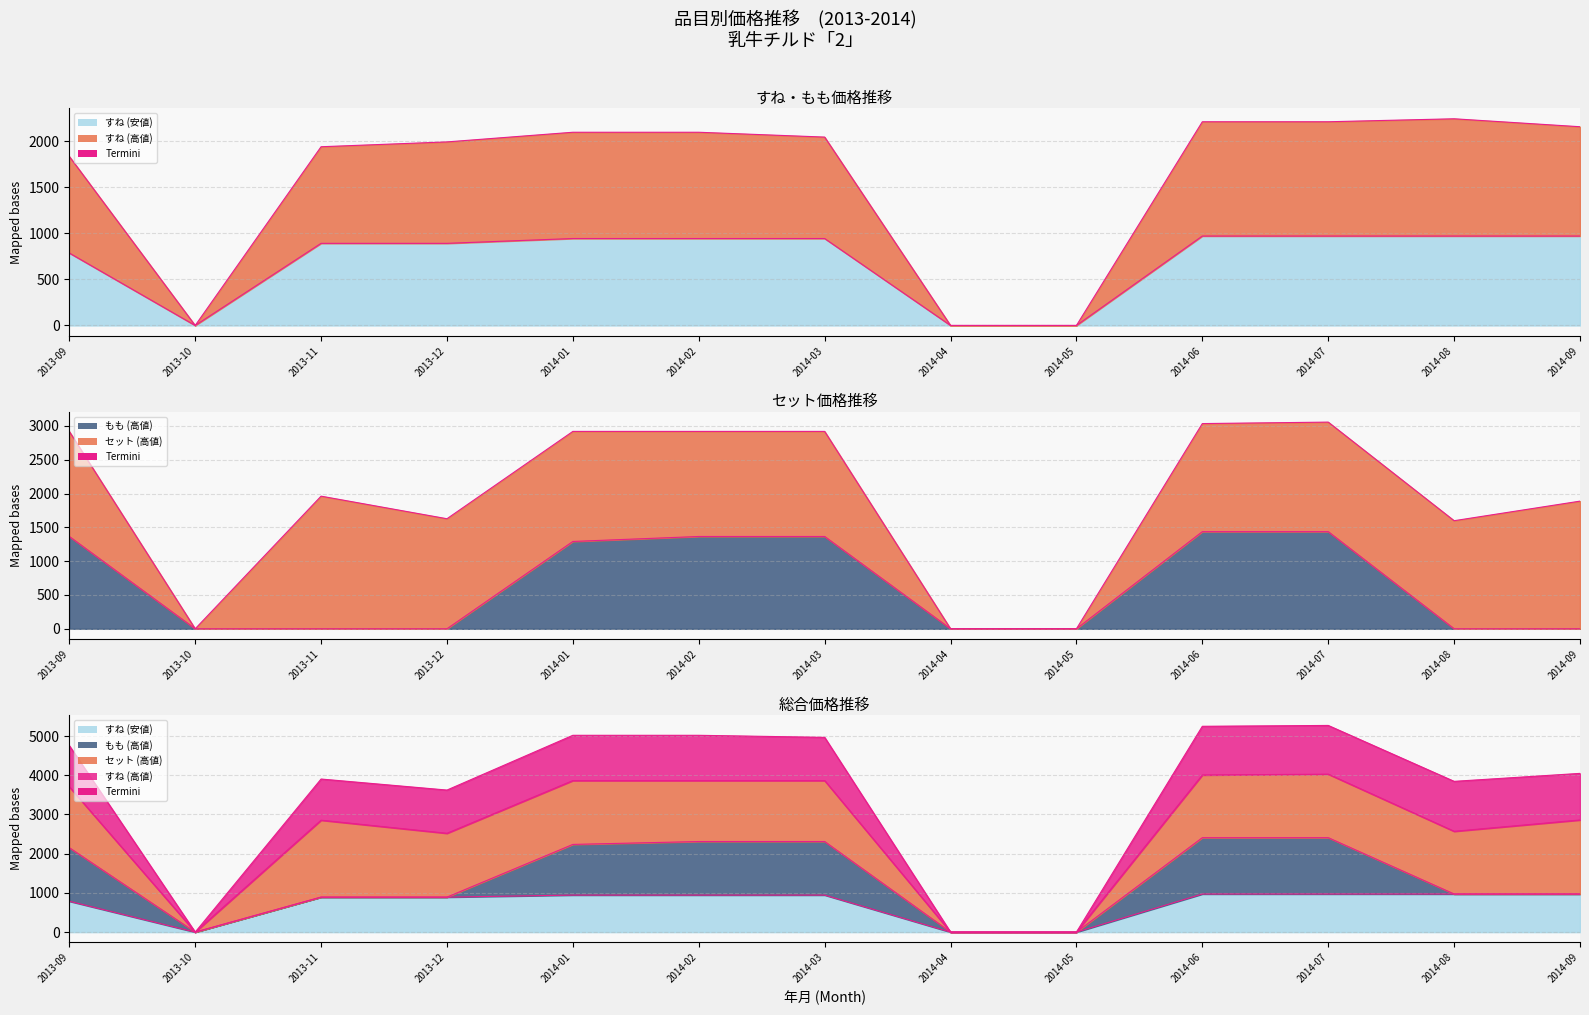

What is the maximum value for もも (高値)?

1436.4